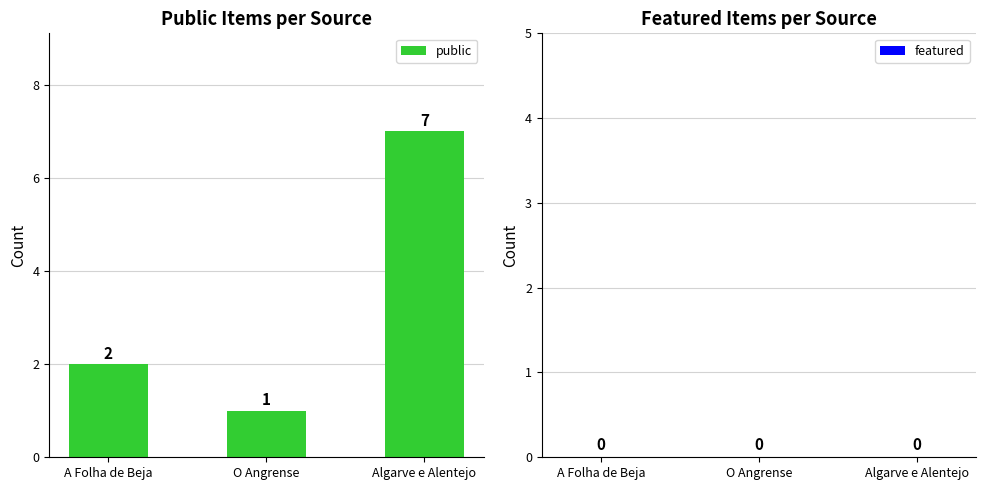

What is the sum of the values at Algarve e Alentejo and A Folha de Beja?

9